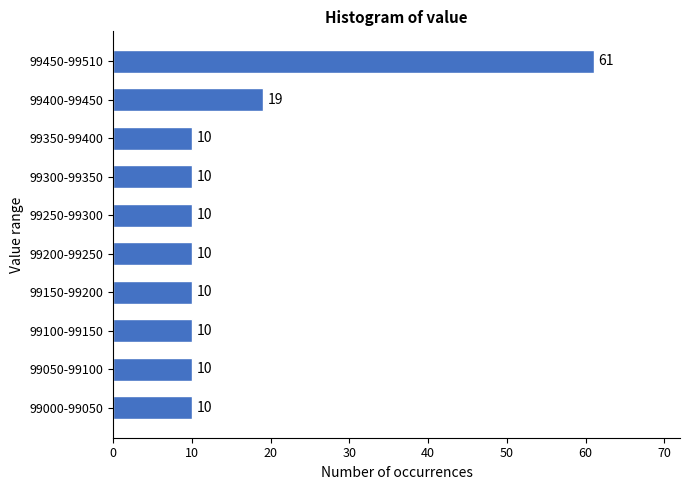

Reading bottom to top, list all the values displayed in this chart.

10	10	10	10	10	10	10	10	19	61